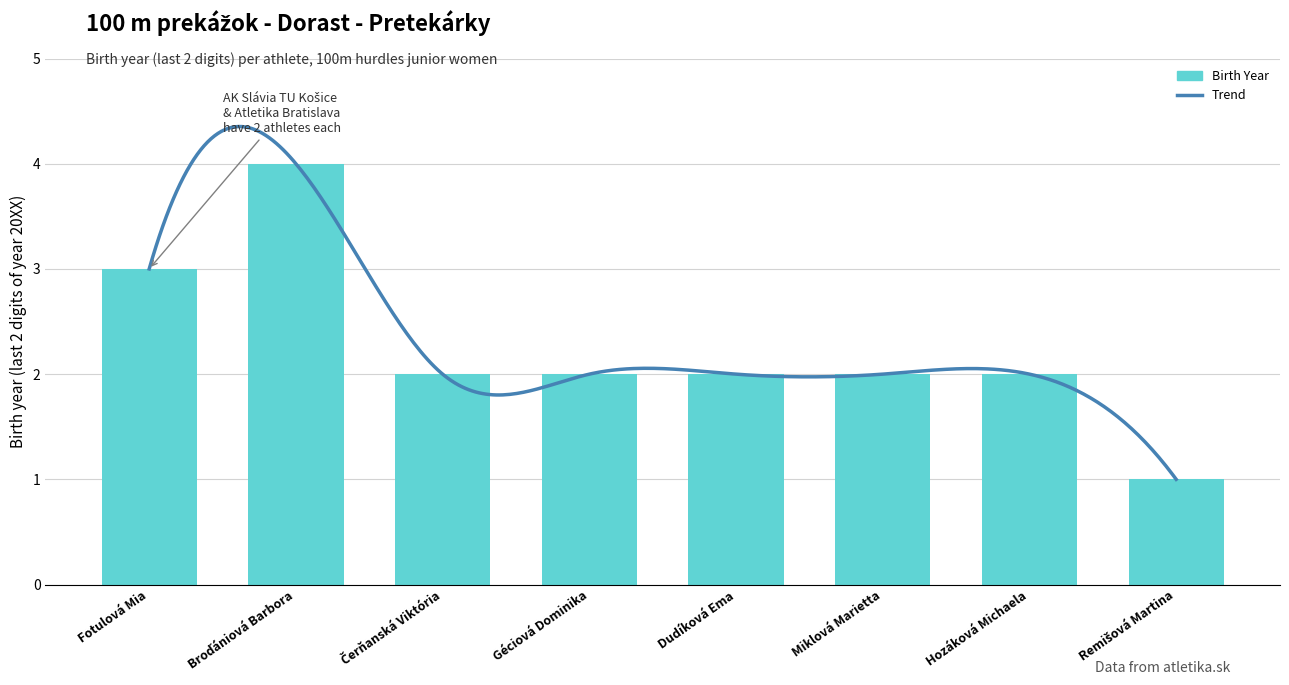

Between Fotulová Mia and Miklová Marietta, which is larger?

Fotulová Mia